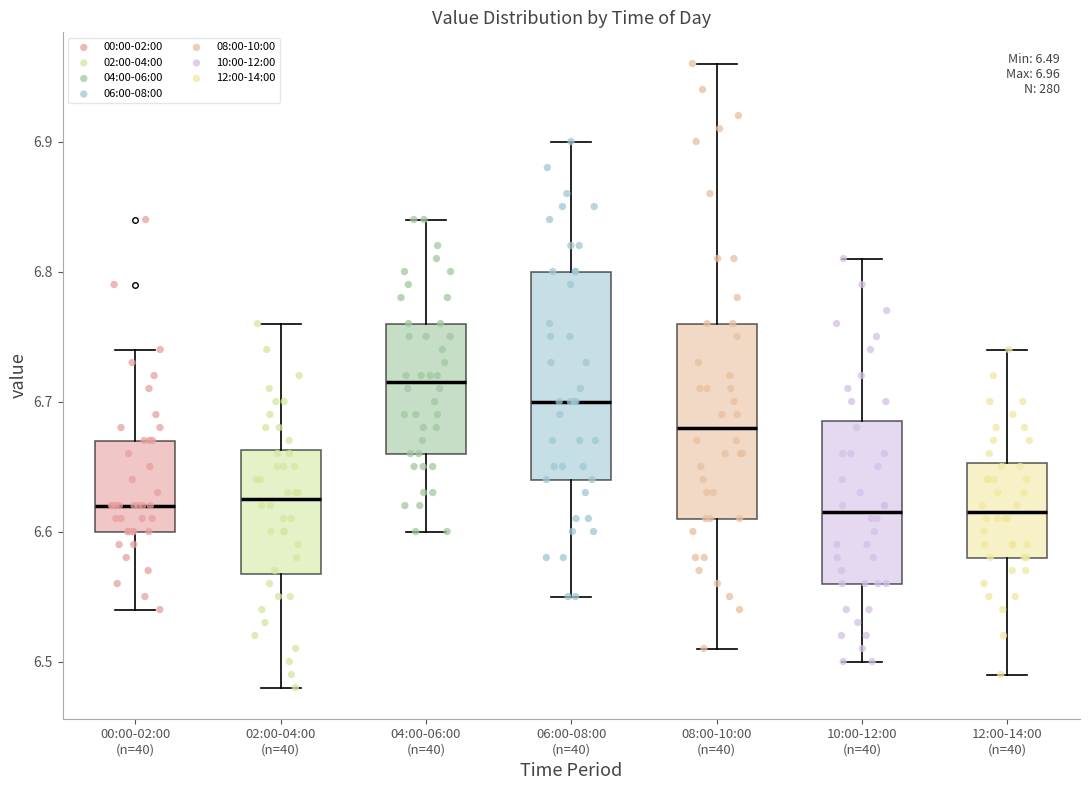

Which box's median line is the highest?

04:00-06:00 (n=40)